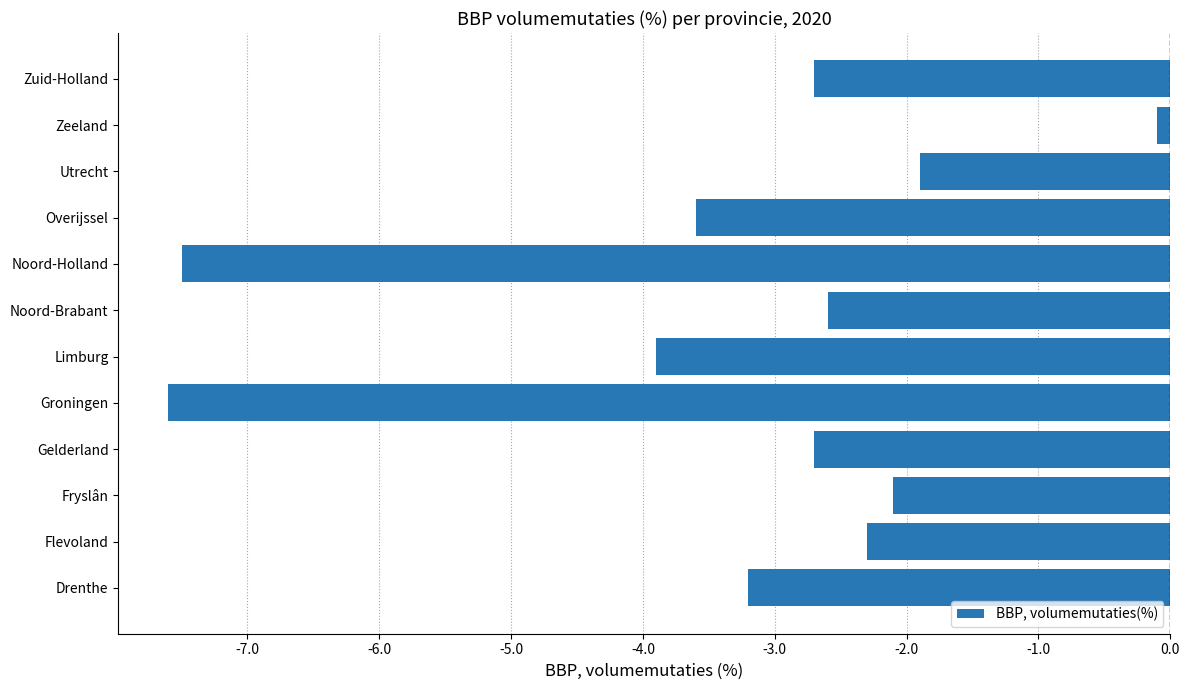

What is the sum of all values?

-40.2